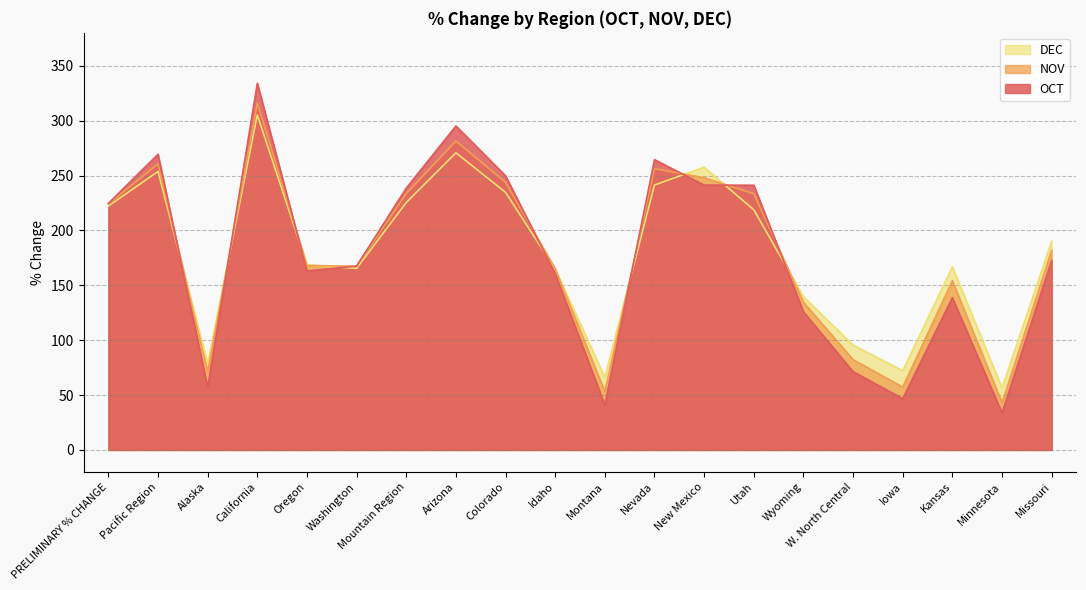

What is the label of the 8th point from the right?

New Mexico